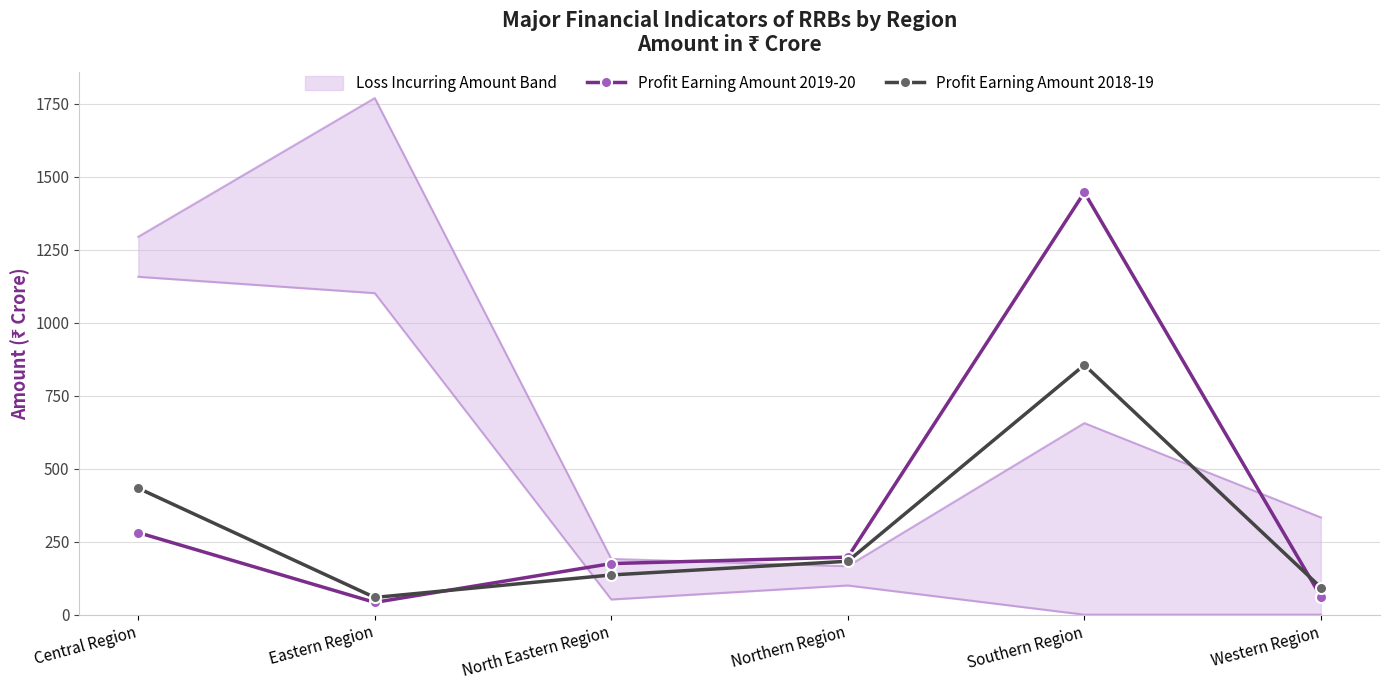

Reading right to left, transcribe all the data shown in this chart.

Profit Earning Amount 2019-20: 62	1446	197	175	42	281
Profit Earning Amount 2018-19: 93	855	183	136	59	433